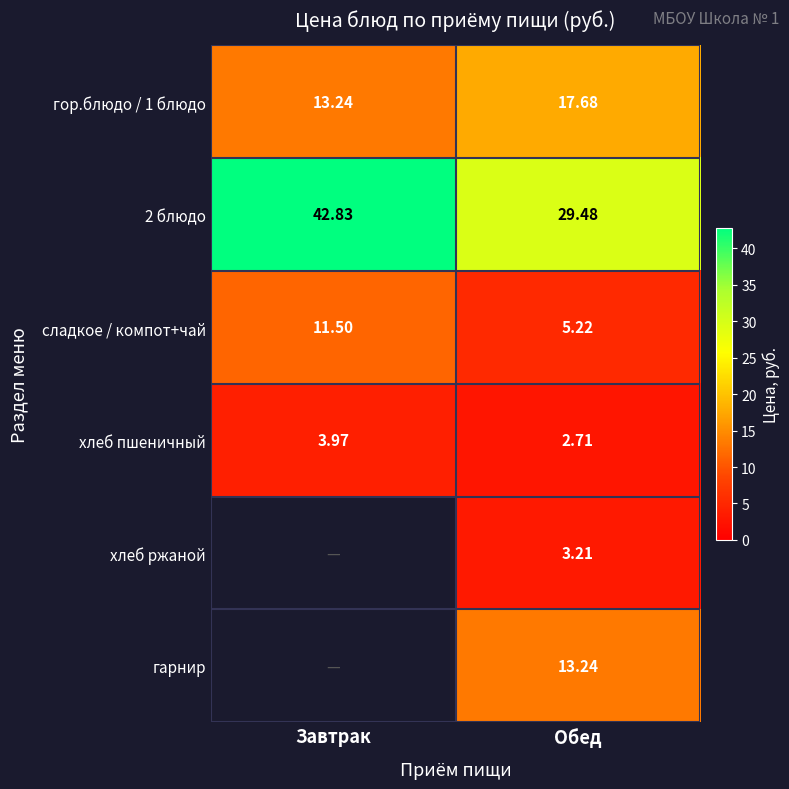

Where is гор.блюдо / 1 блюдо nearest to the value 15?

Завтрак